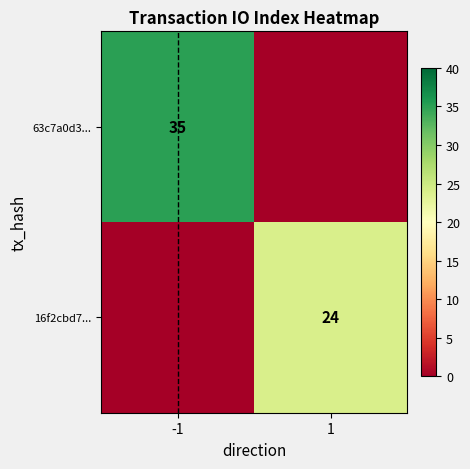

Which has a higher value, -1 or 1?

-1